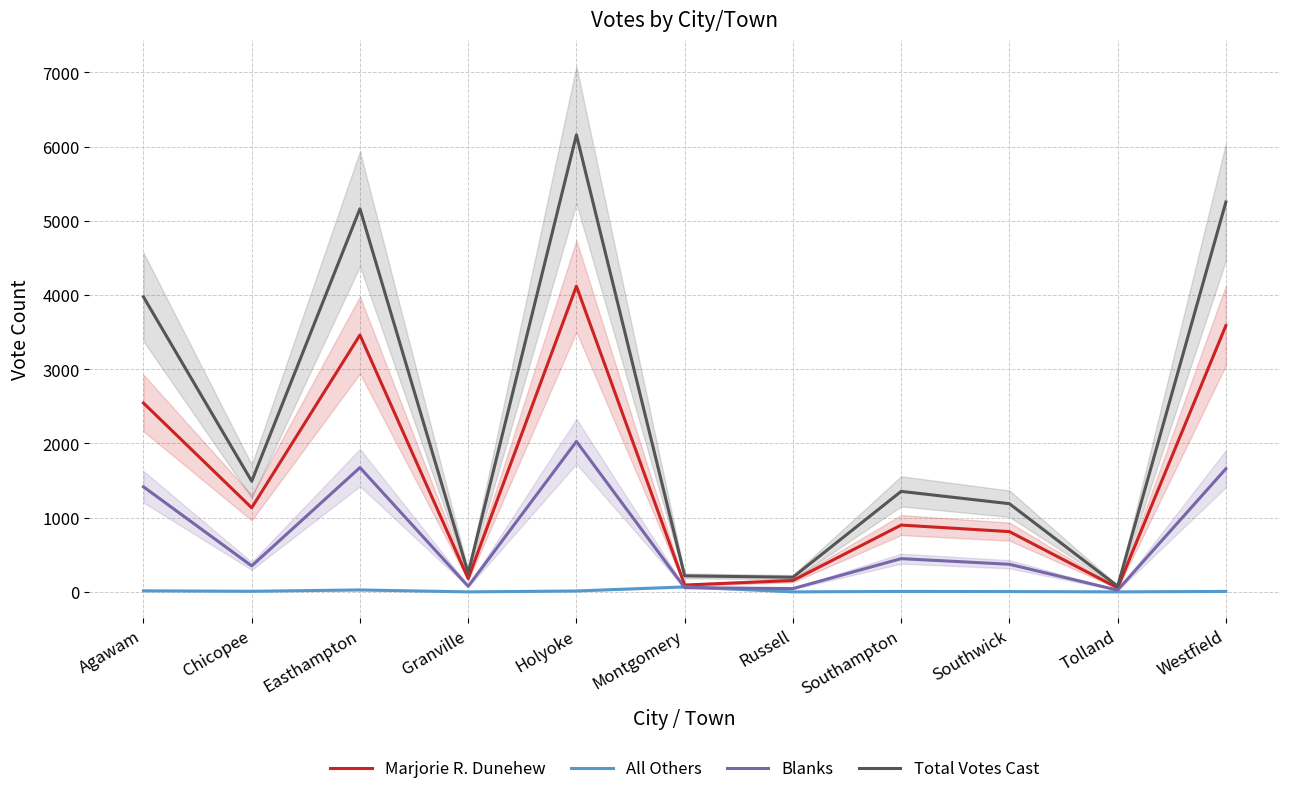

What is the spread (max minus min) of values at Montgomery?

159